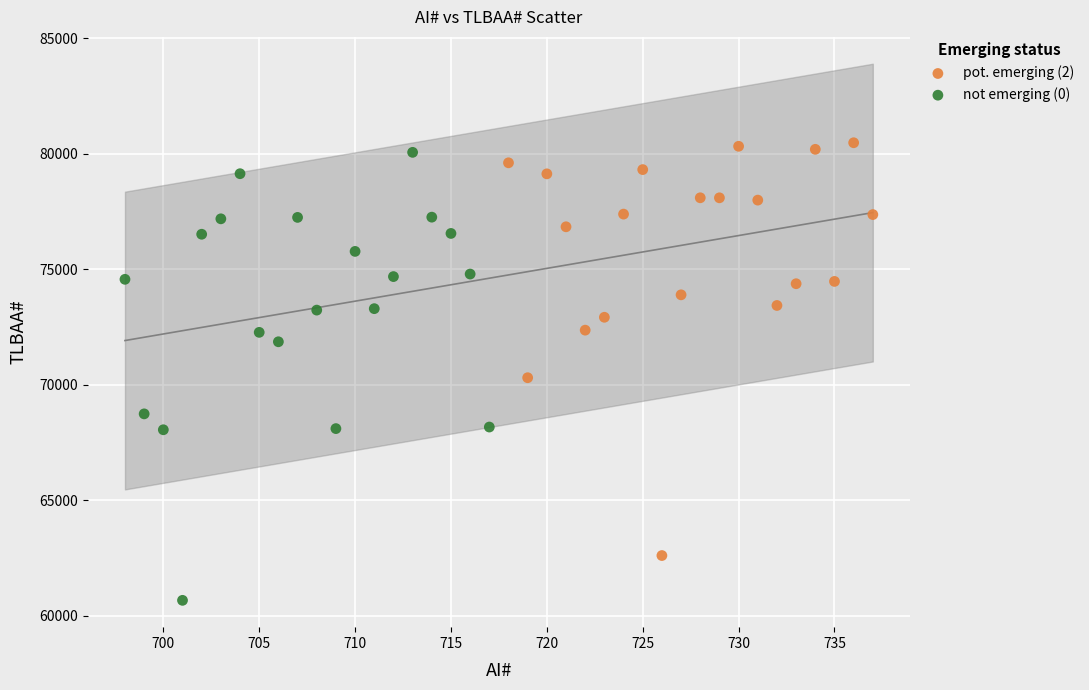

Which series contains the highest Y value?

pot. emerging (2)